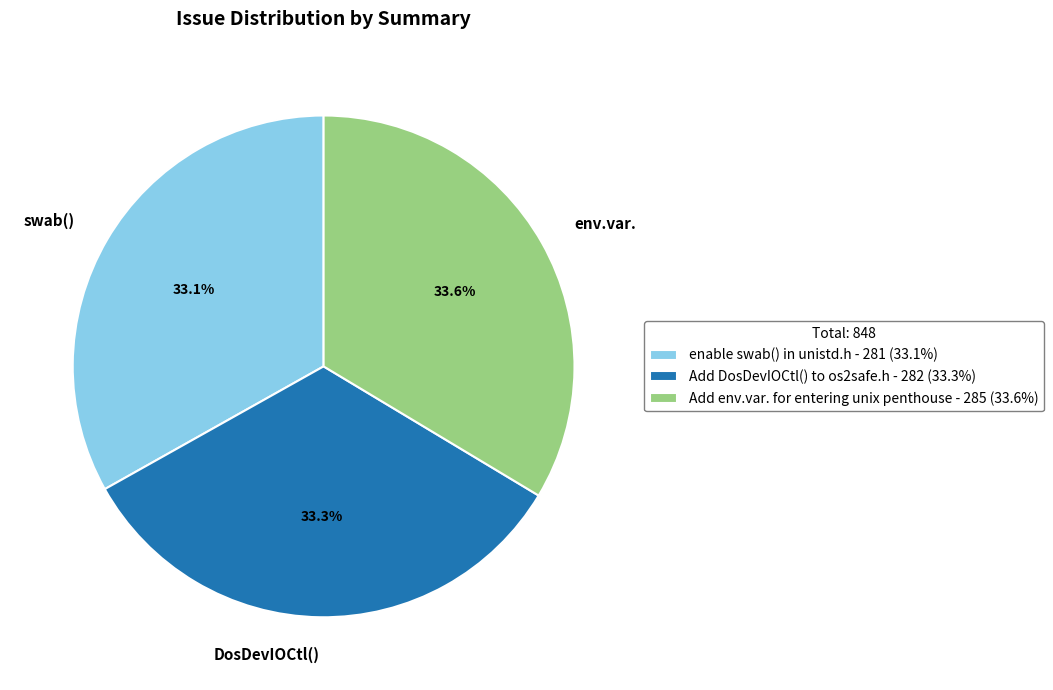

To the nearest percent, what portion does Add DosDevIOCtl() to os2safe.h represent?

33%